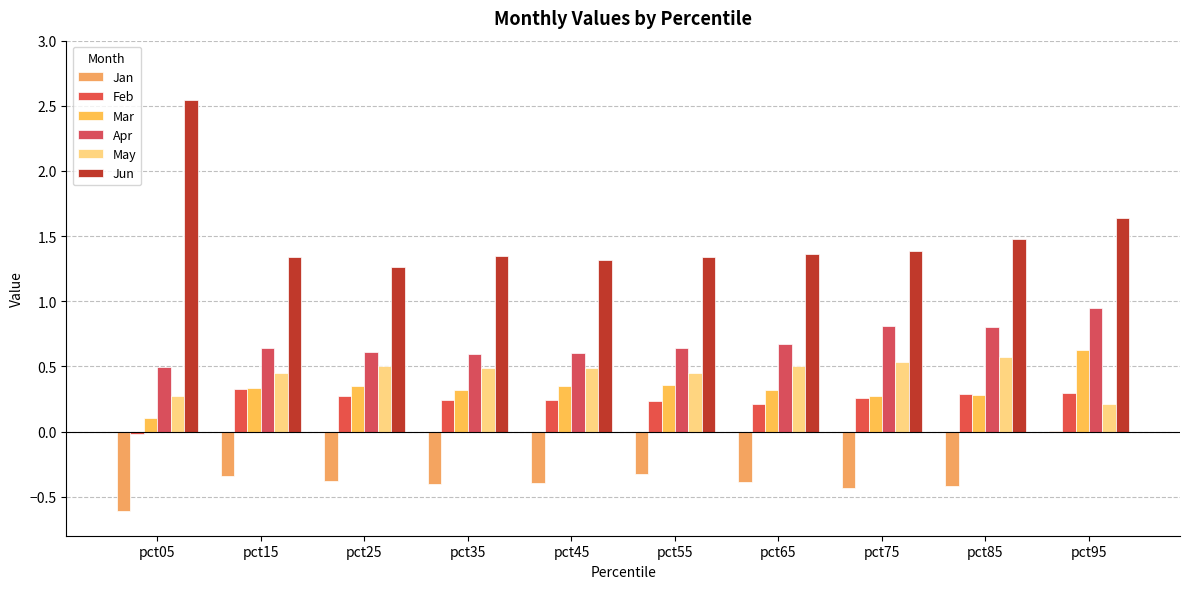

At which category does the chart reach its peak across all series?

pct05